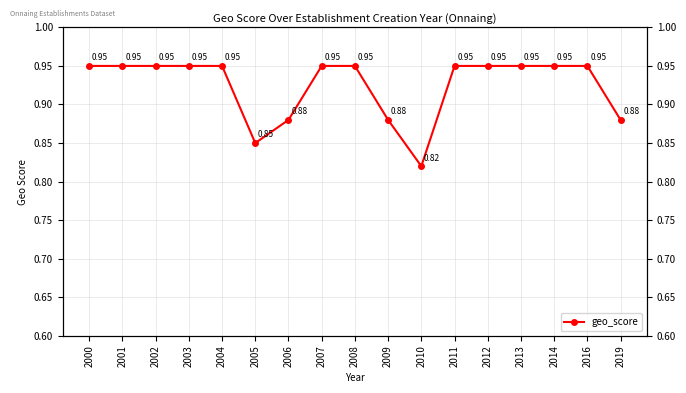

Which label corresponds to the largest value in the chart?

2000